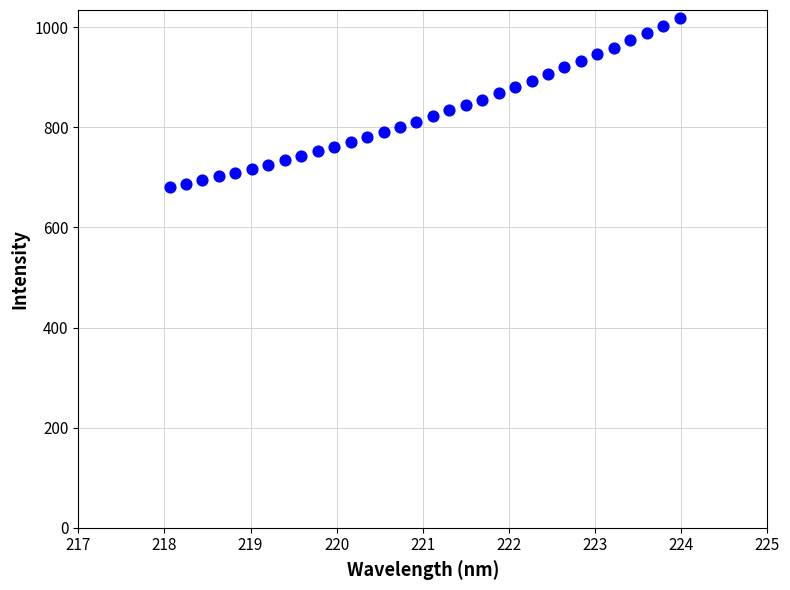

What is the range of X values (max minus min)?

5.9